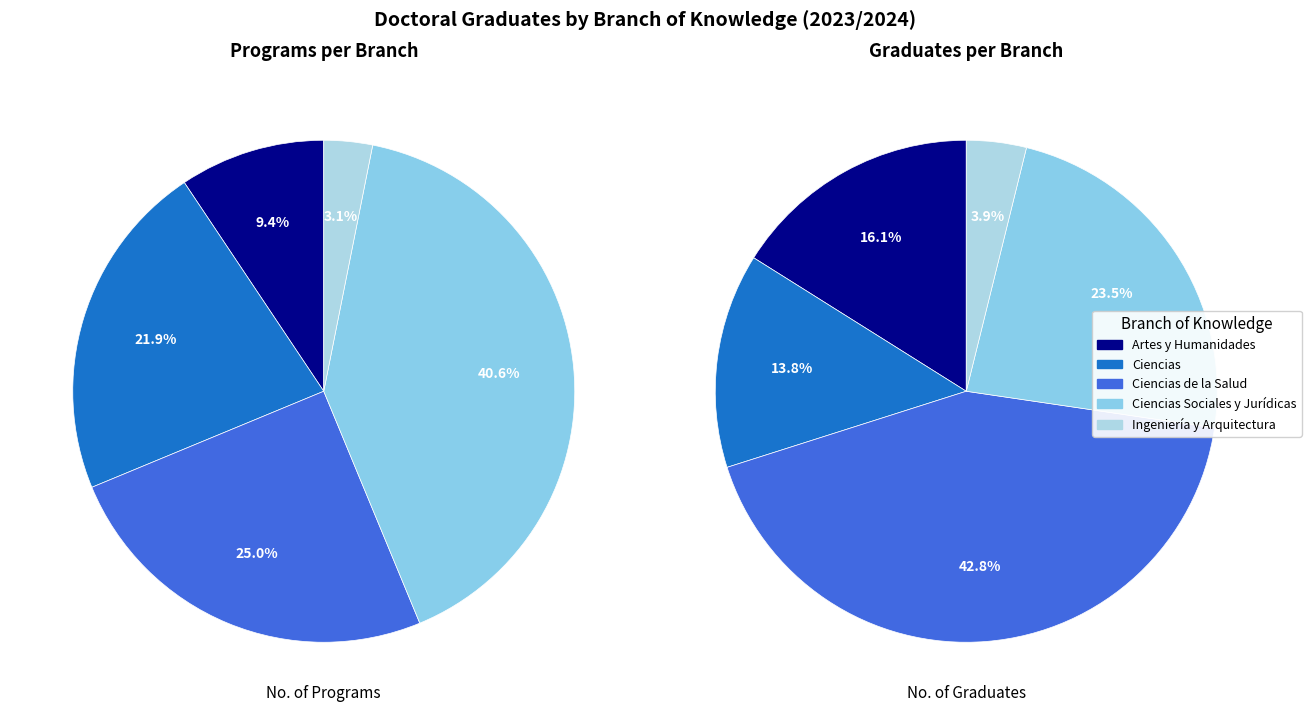

What percentage is NOT represented by Ciencias?

78.1%